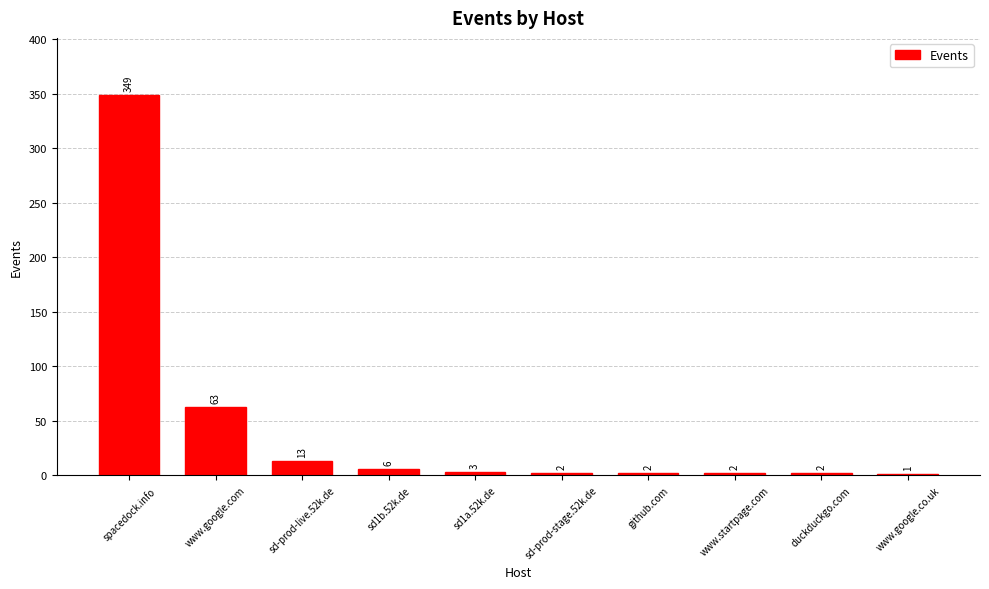

At which category does the chart reach its peak across all series?

spacedock.info